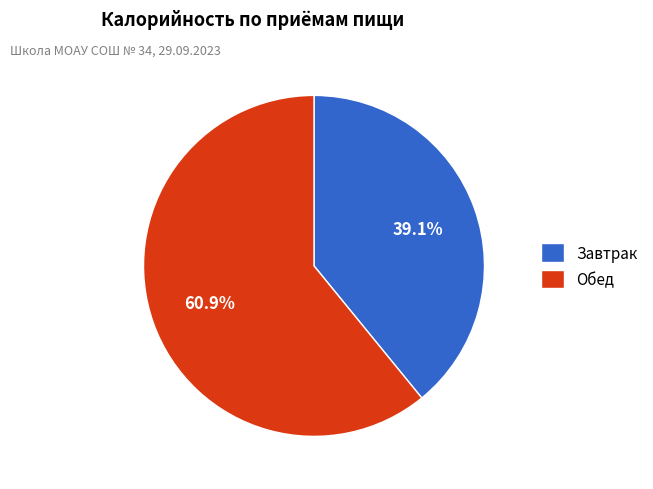

To the nearest percent, what portion does Завтрак represent?

39%